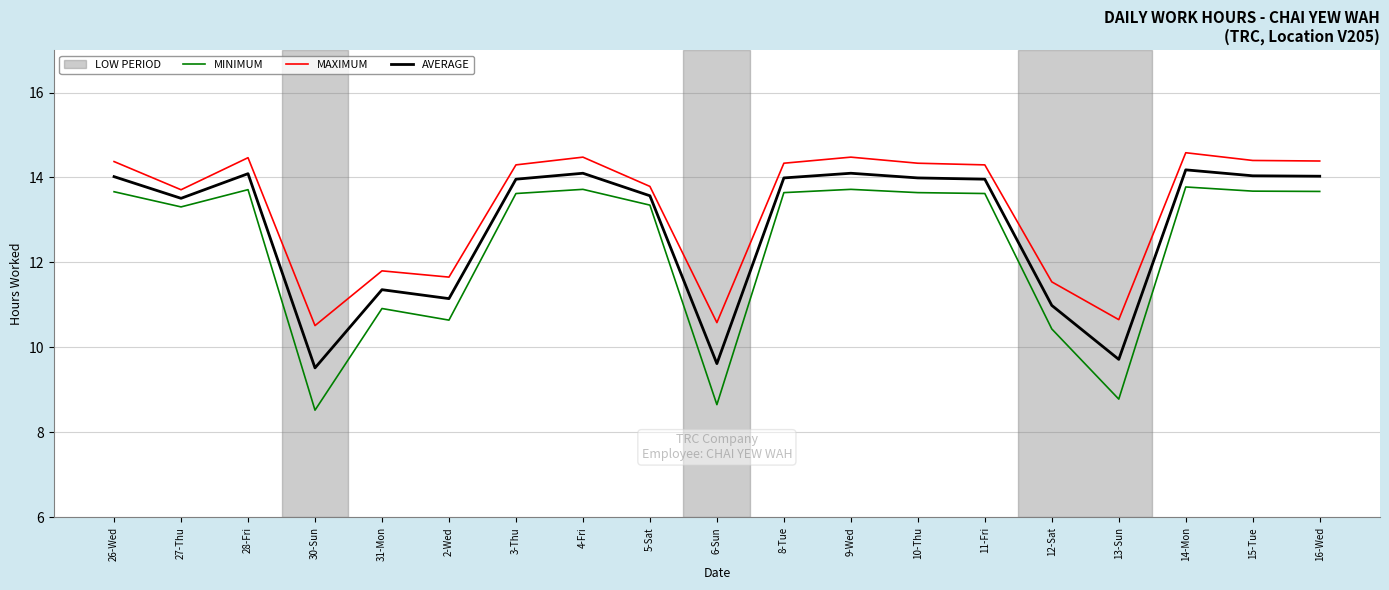

Which series has the widest spread of values?

MINIMUM